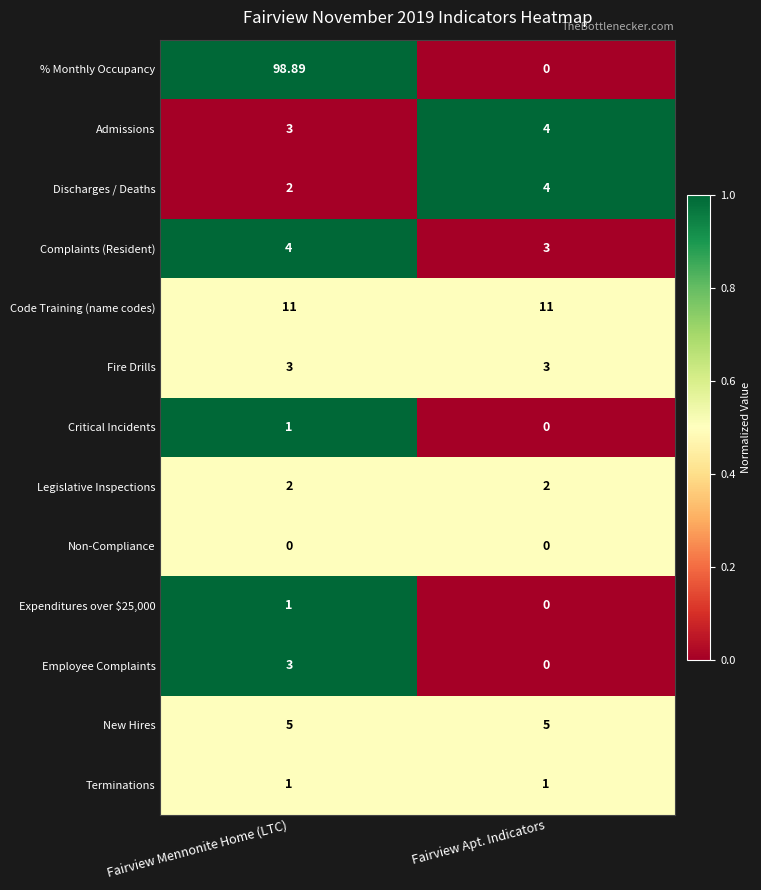

Rank the categories by Complaints (Resident) value from highest to lowest.

Fairview Mennonite Home (LTC), Fairview Apt. Indicators